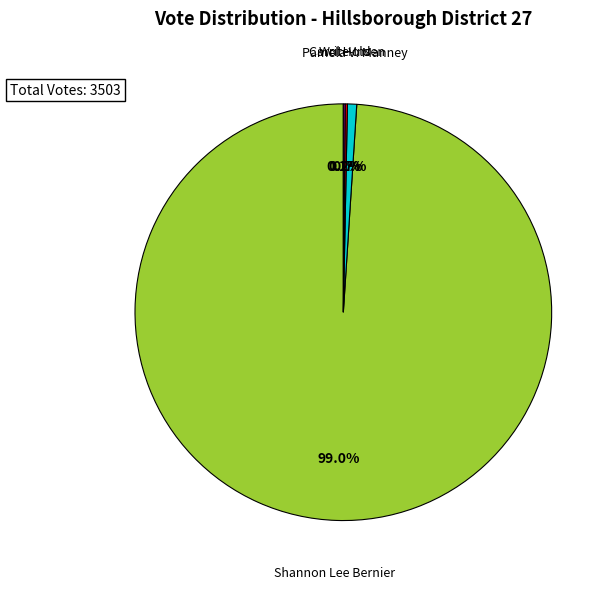

Between Shannon Lee Bernier and Pamela V. Manney, which is larger?

Shannon Lee Bernier